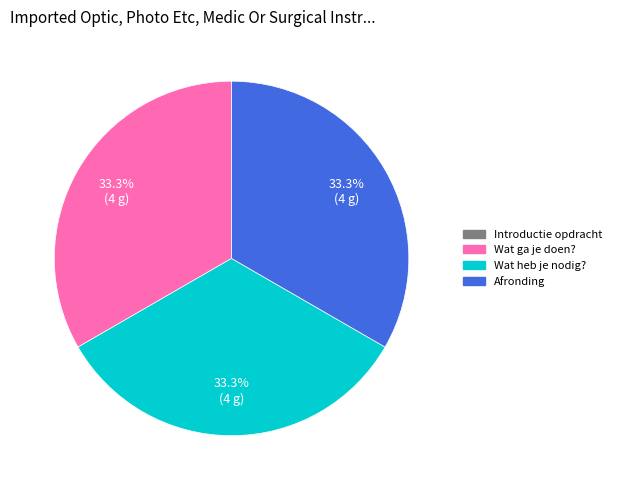

What percentage is NOT represented by Afronding?

66.7%